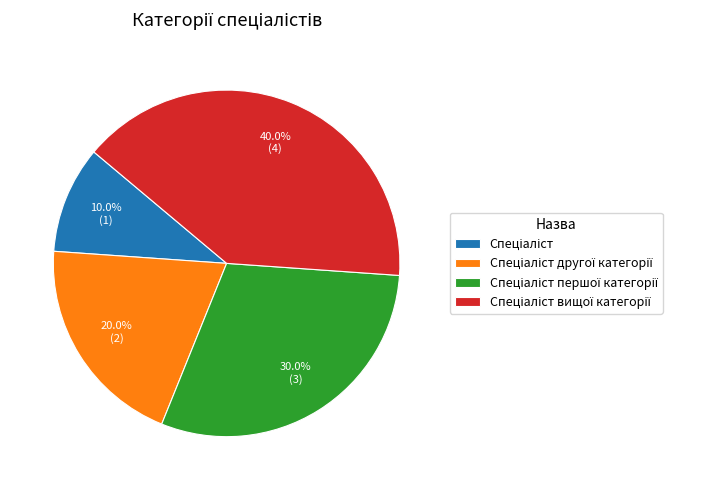

Is there a majority slice in this chart?

No